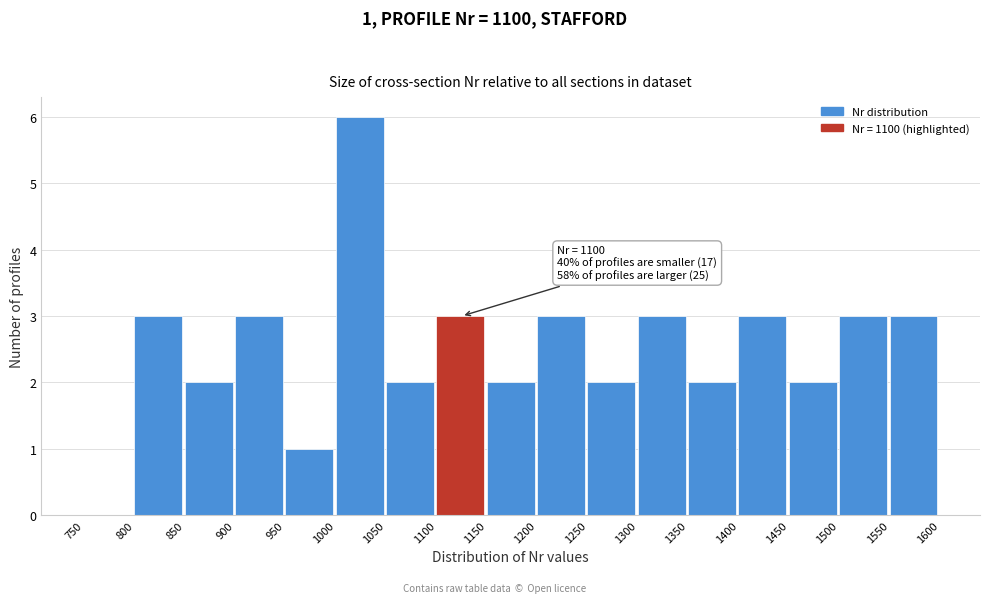

Which range on the x-axis has the tallest bar?

1000 to 1050